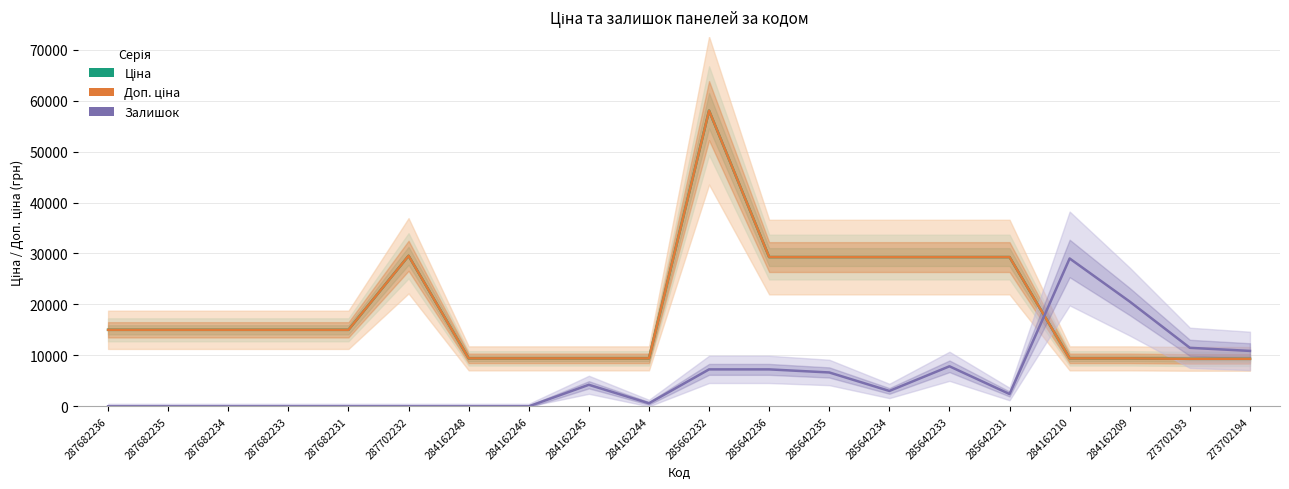

What is the maximum value shown in the chart?

58037.0